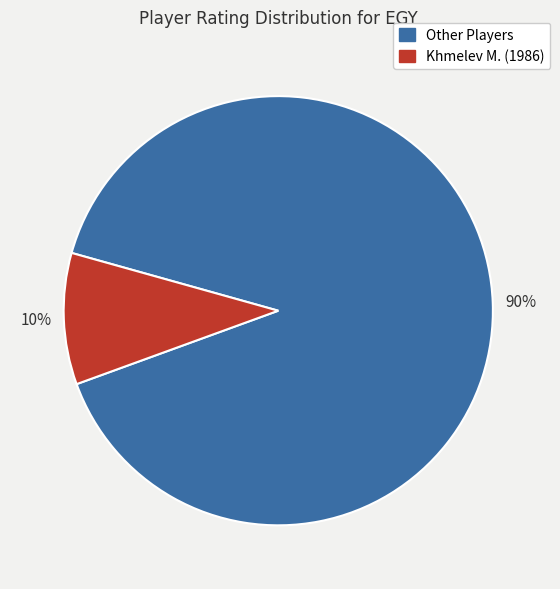

To the nearest percent, what is the average slice percentage?

50%